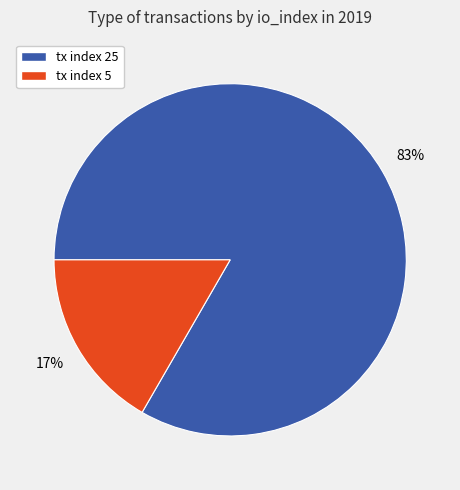

Is it true that tx index 25 is 71% of the pie?

False